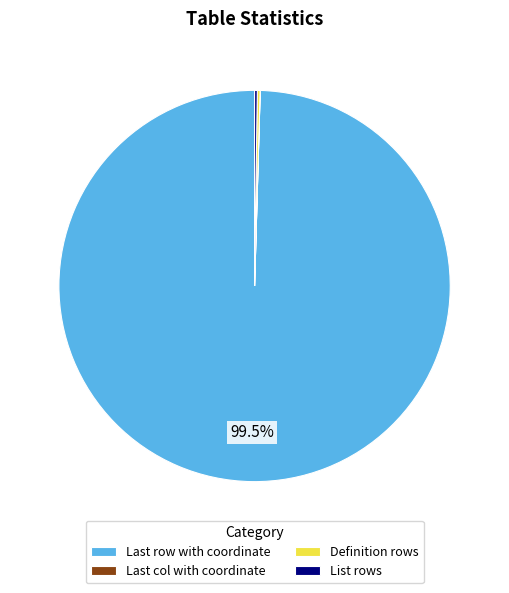

What is the largest slice in the pie chart?

Last row with coordinate